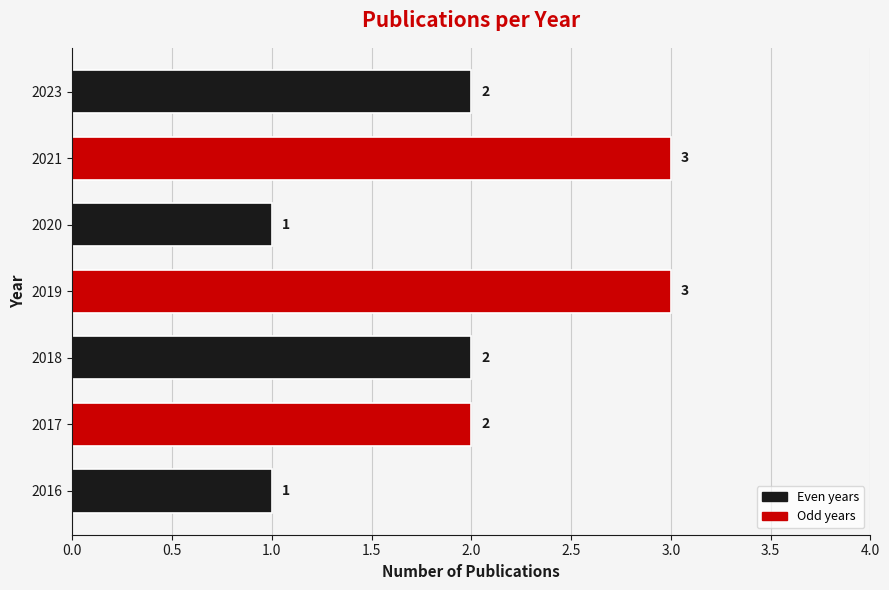

Which has a higher value, 2023 or 2016?

2023